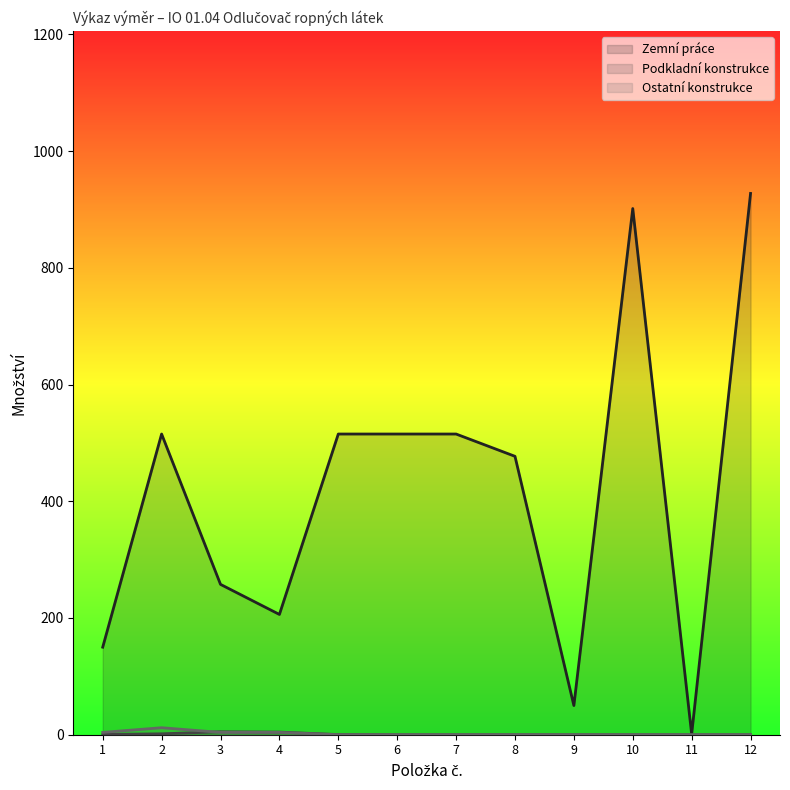

Reading left to right, what are all the values shown in this chart?

Zemní práce: 150.0	515.2	257.6	206.1	515.2	515.2	515.2	477.0	50.0	901.5	1.0	927.4
Podkladní konstrukce: 0.5	1.6	5.0	4.5	0.2	0.0	0.0	0.0	0.0	0.0	0.0	0.0
Ostatní konstrukce: 4.0	12.0	4.0	4.0	0.0	0.0	0.0	0.0	0.0	0.0	0.0	0.0